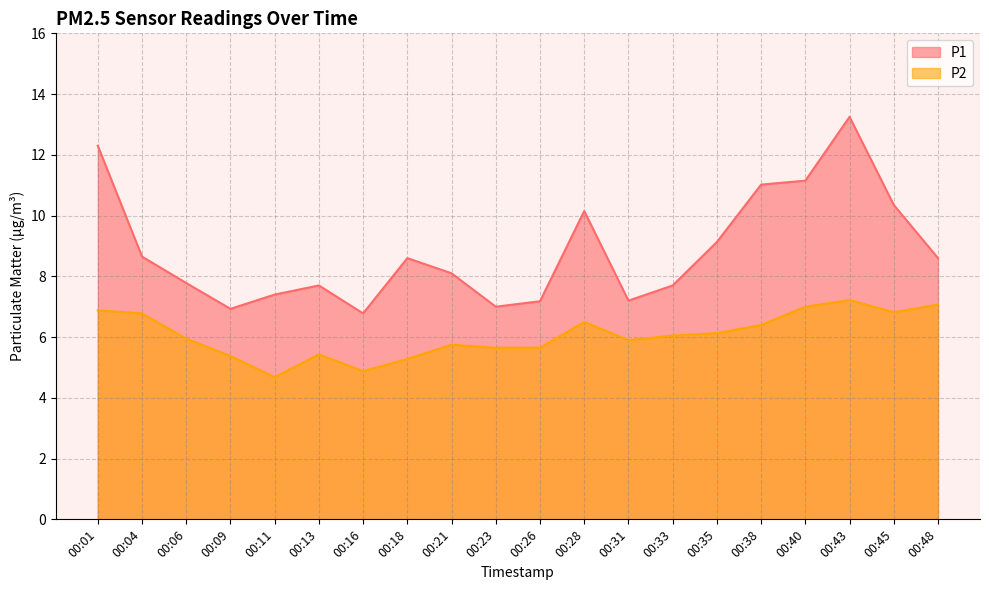

What is the highest value of the P2 series?

7.2